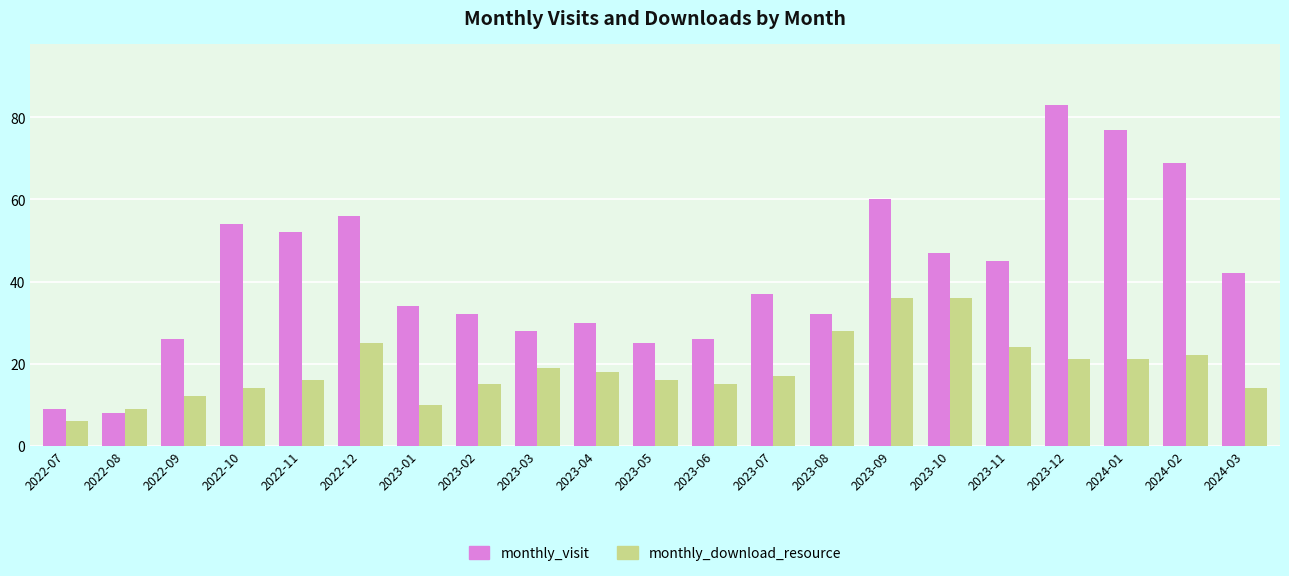

Where is monthly_visit nearest to the value 45?

2023-11